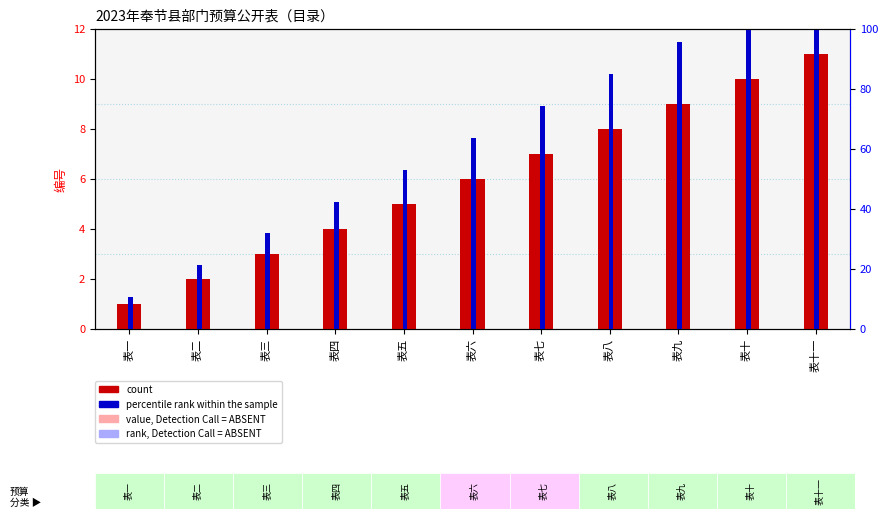

How many categories are shown in the chart?

11